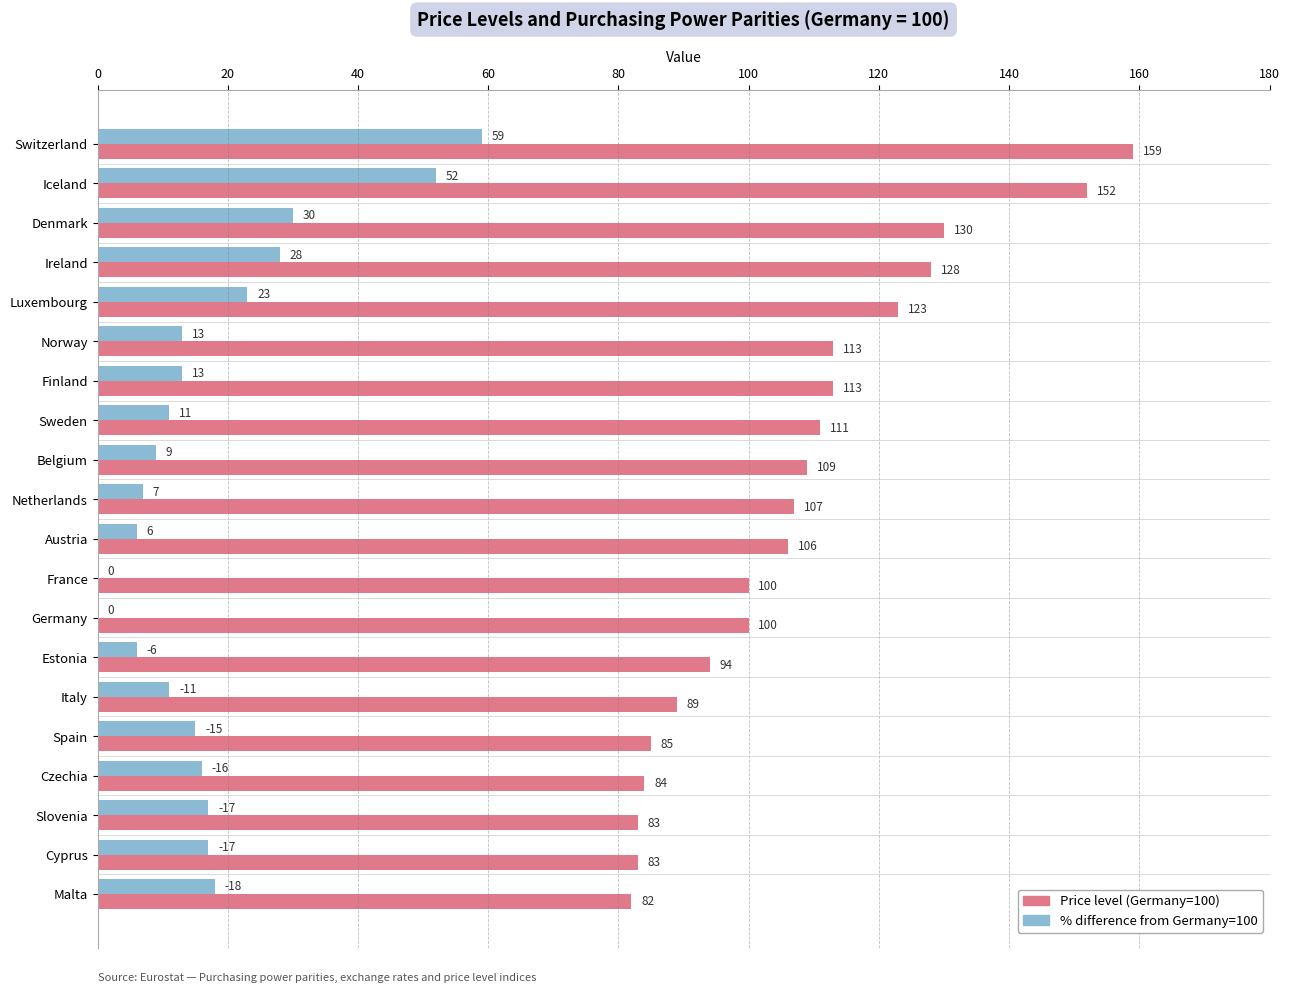

What is the average value of the Price level (Germany=100) series?

108